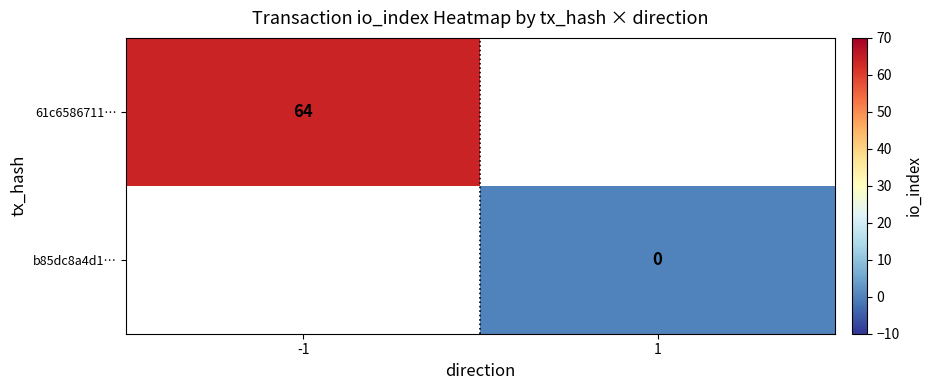

Which category has the lowest value across all series?

1